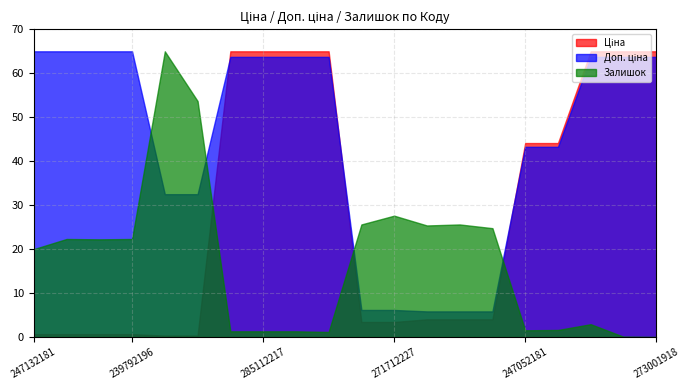

What is the difference between the maximum and minimum values in the Залишок series?

65.0